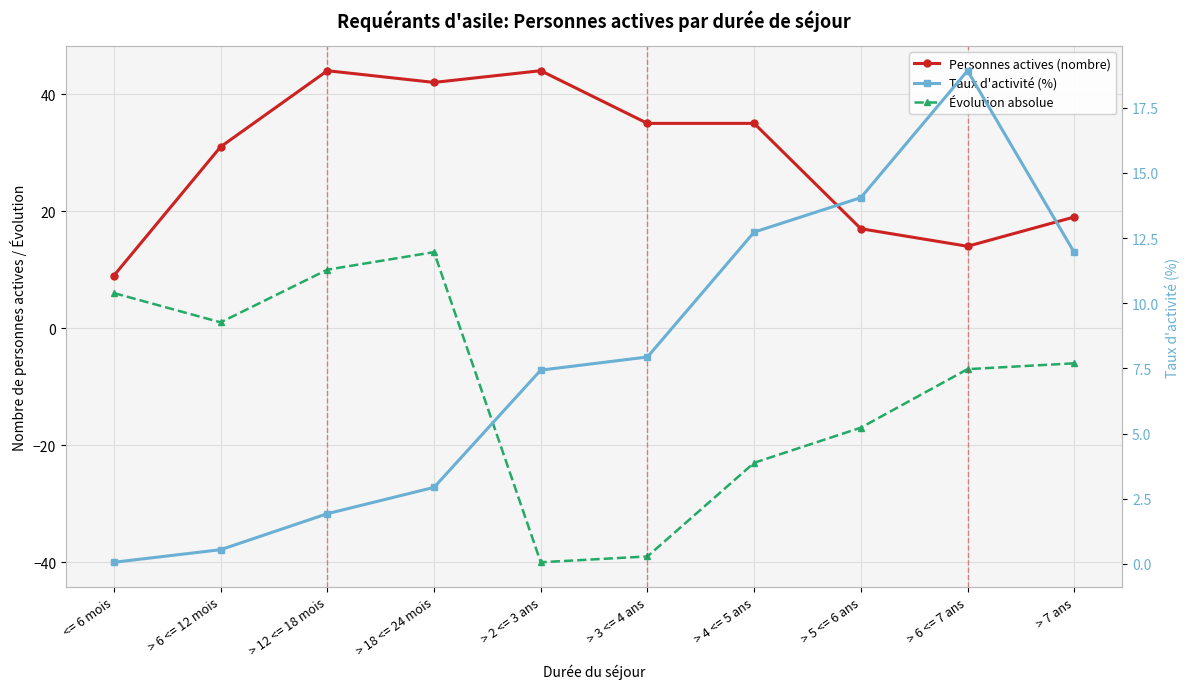

Is the value of Taux d'activité (%) at > 6 <= 12 mois greater than the value of Personnes actives (nombre) at > 7 ans?

No